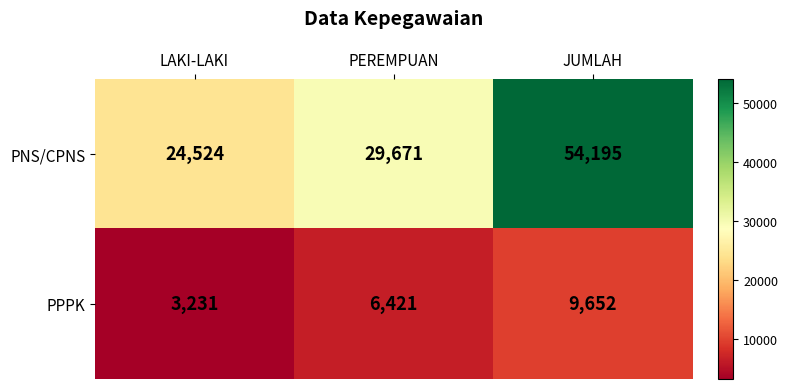

What is the spread (max minus min) of values at LAKI-LAKI?

21293